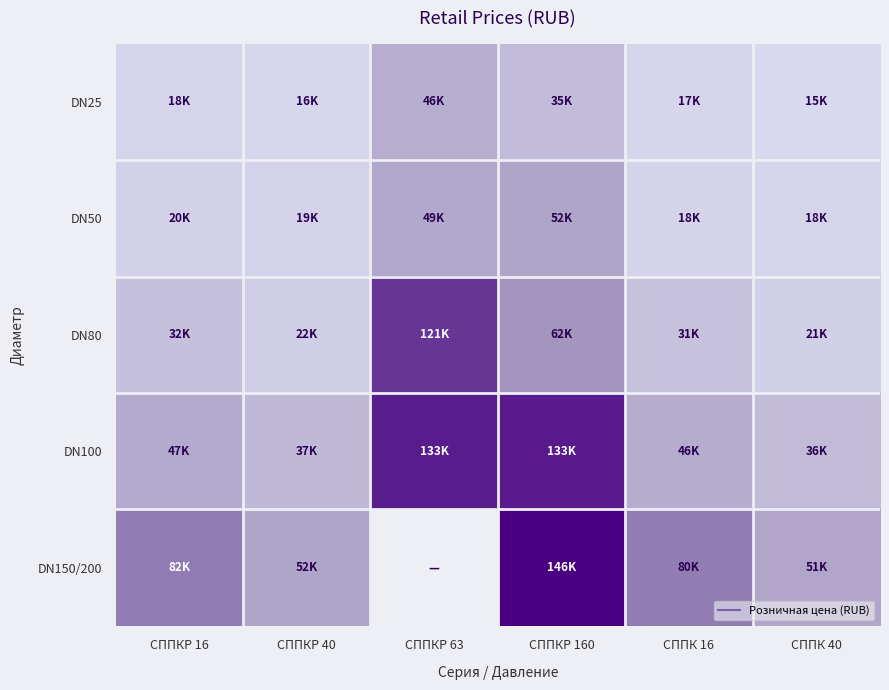

Between СППКР 16 and СППКР 63, which series saw the biggest shift?

DN80